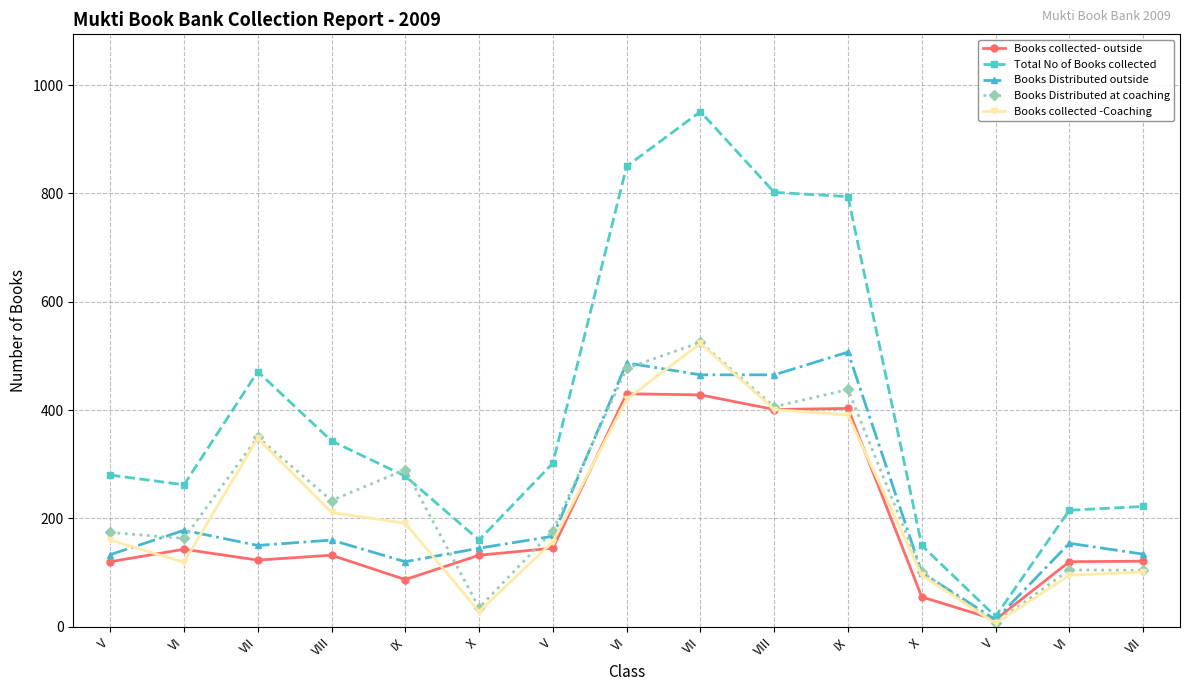

What is the minimum value for Books Distributed at coaching?

7